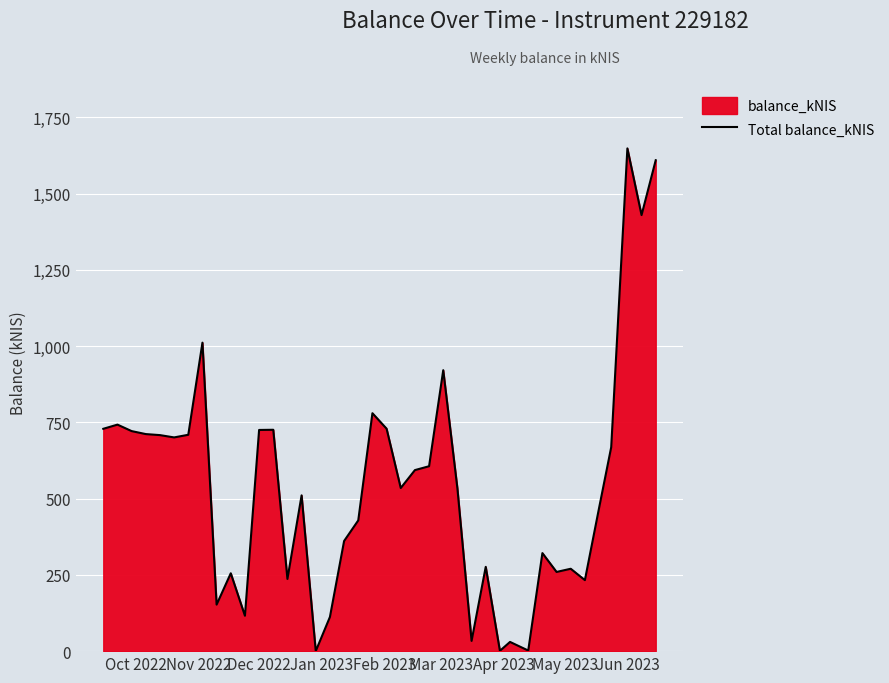

Reading left to right, list all the values displayed in this chart.

728.9	742.6	721.4	711.6	708.2	700.7	709.3	1011.3	152.5	255.2	116.0	725.1	725.7	236.7	510.6	0.2	112.0	361.0	428.6	780.0	729.3	534.8	593.5	606.2	921.0	533.5	33.6	276.4	1.0	30.2	1.9	321.4	259.6	270.1	232.8	469.1	668.5	1648.1	1429.6	1609.4